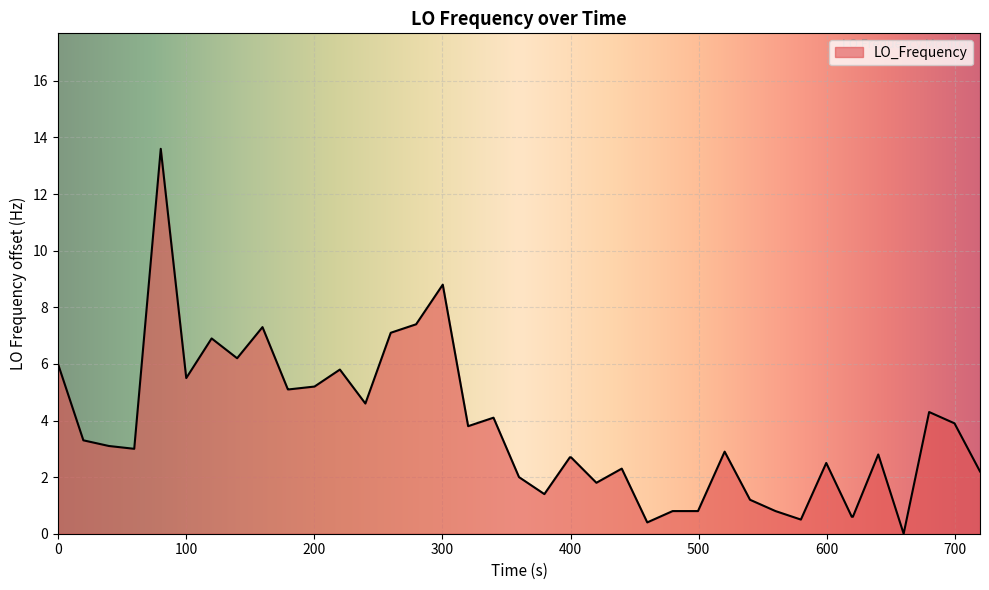

How many lines are shown in the chart?

1